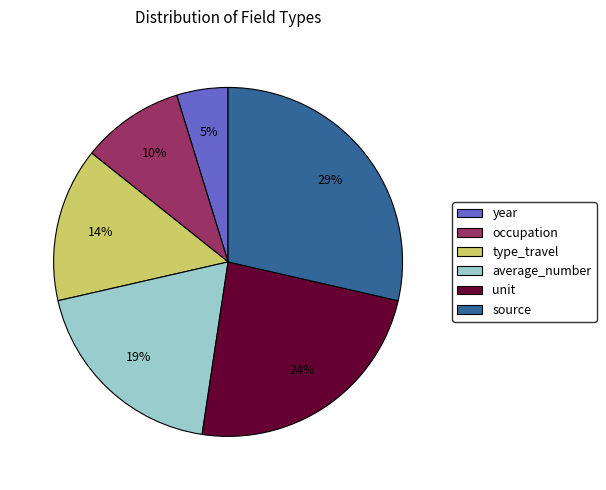

Is the sum of source and occupation greater than half?

No